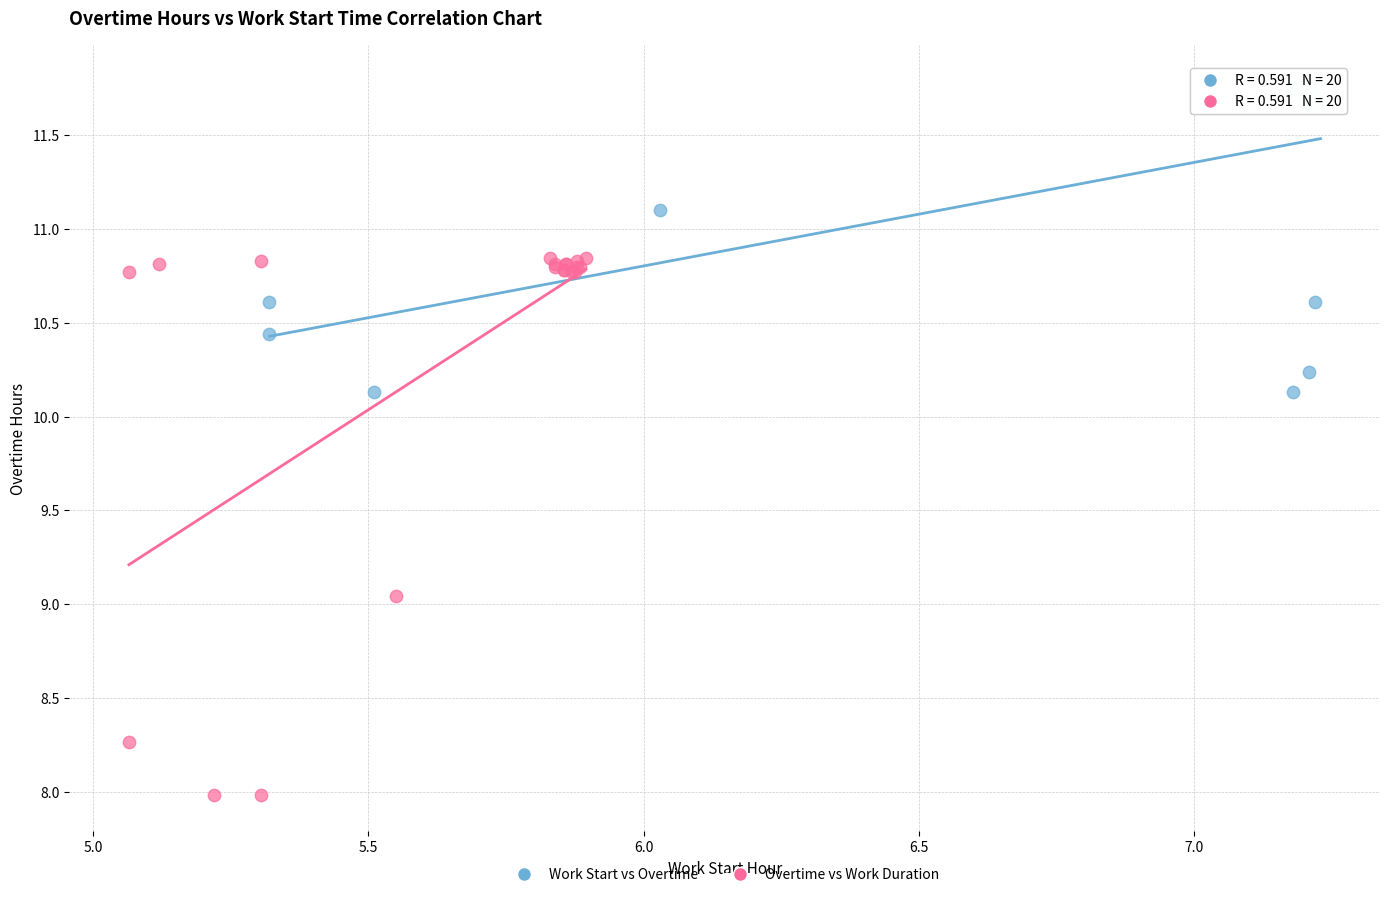

Which series contains the highest Y value?

Work Start vs Overtime